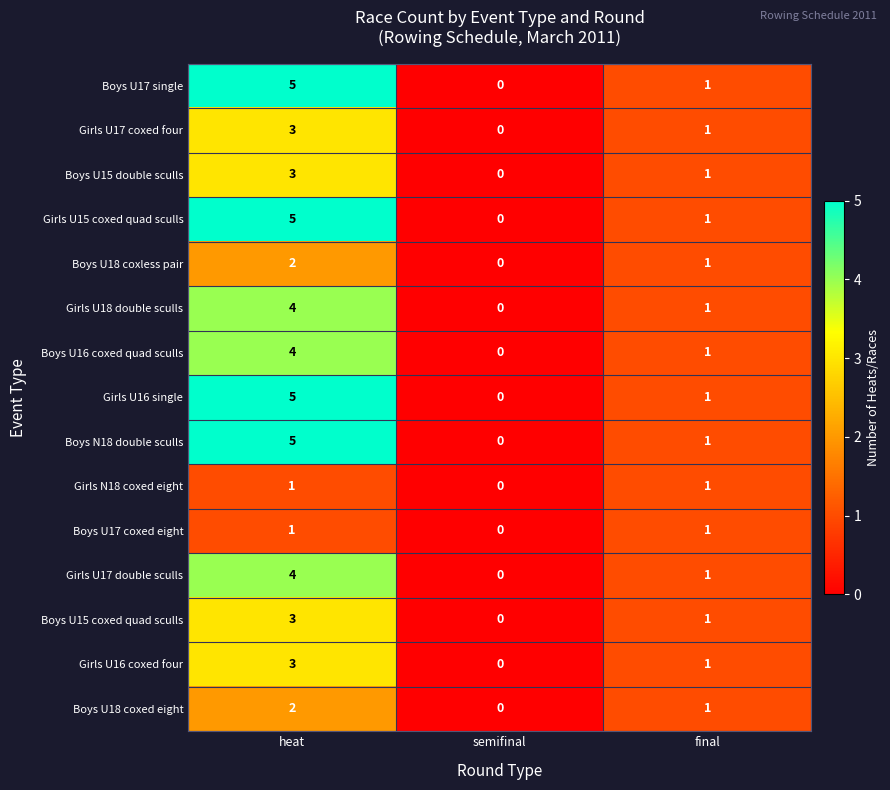

List the labels in order of Girls U17 coxed four value, smallest first.

semifinal, final, heat